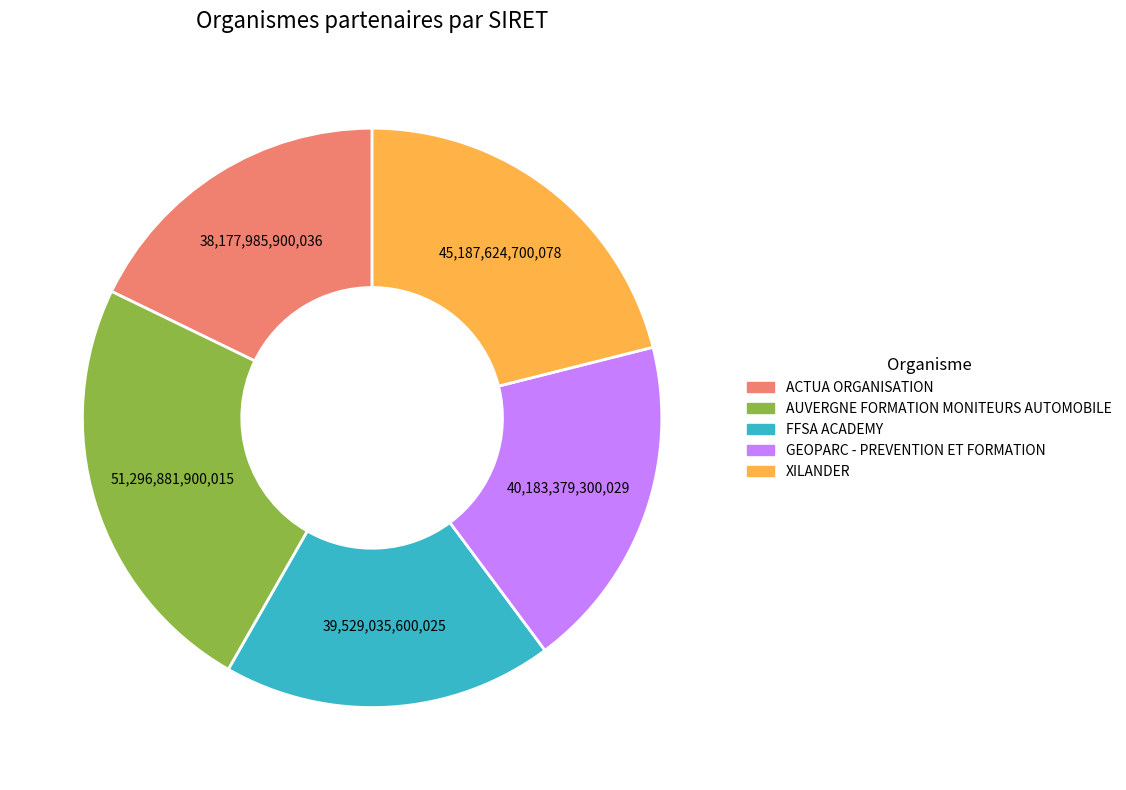

Is the sum of 39,529,035,600,025 and 45,187,624,700,078 greater than half?

No